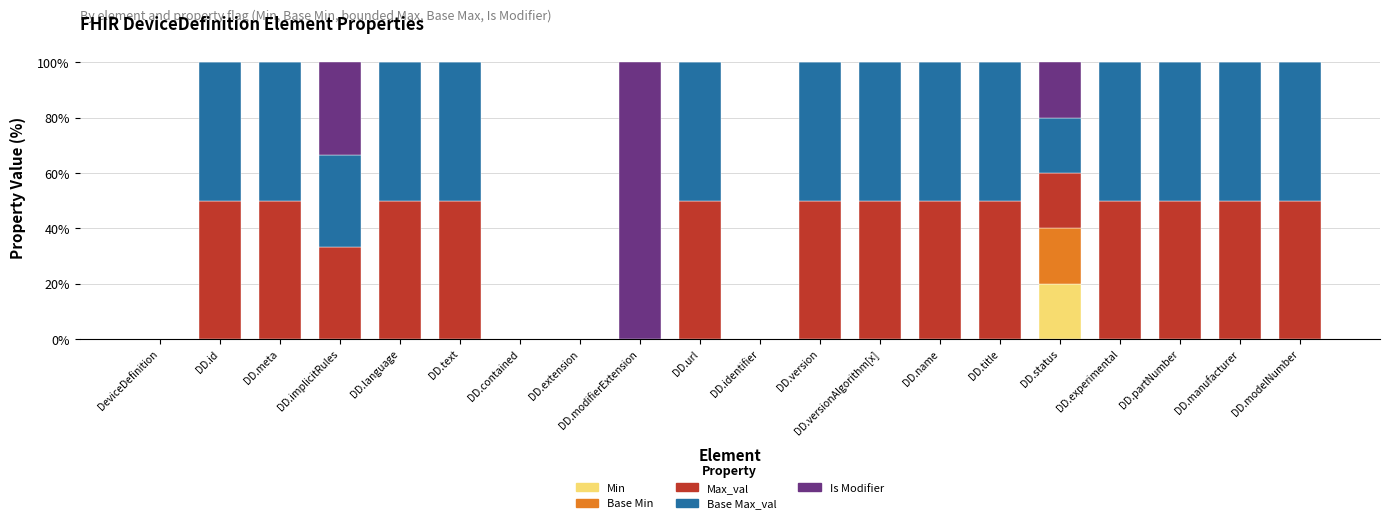

How many distinct data groups are displayed?

5